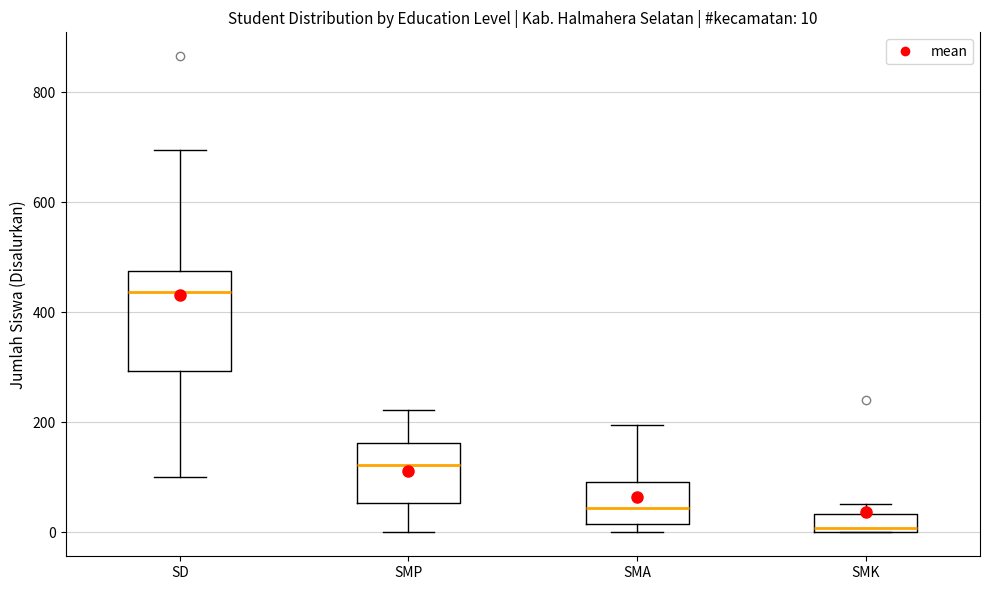

Which box is the tallest, from its lower edge to its upper edge?

SD